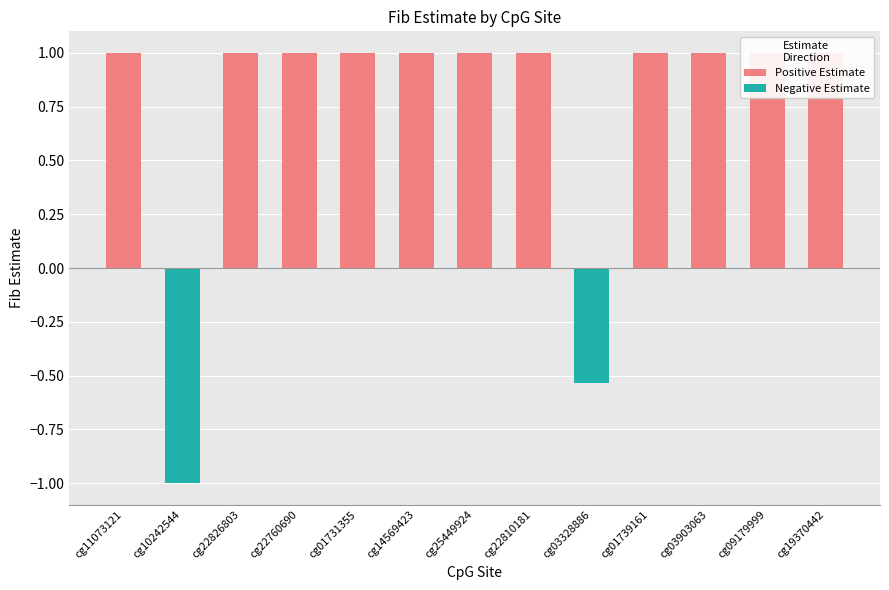

How many Negative Estimate values are between 0 and 1?

11